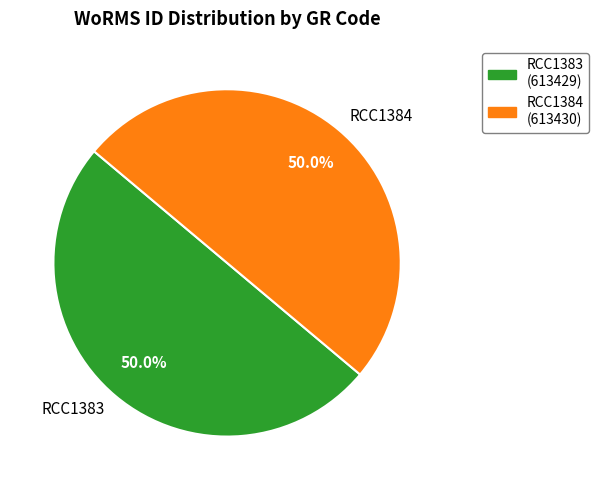

What percentage is NOT represented by RCC1384?

50.0%